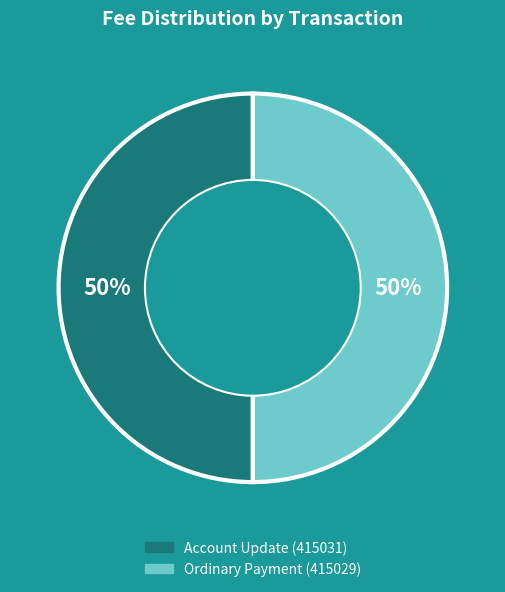

Which slice is the largest?

415029